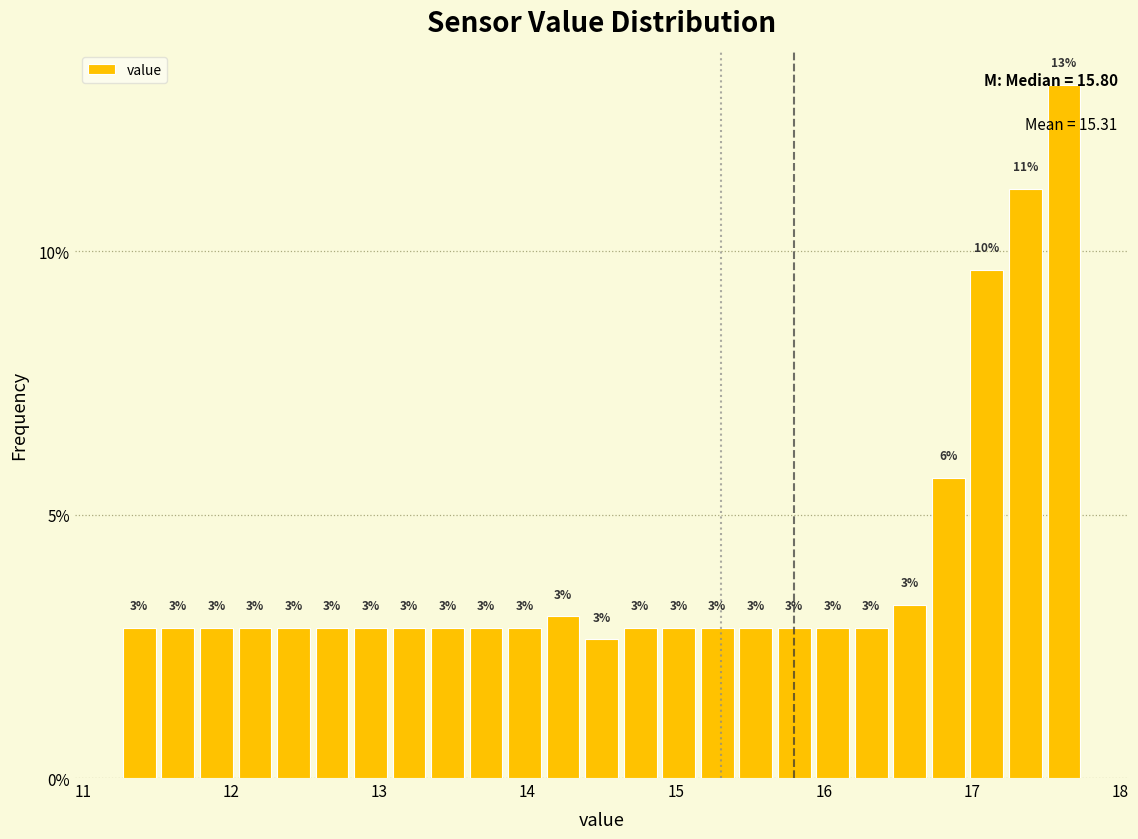

Read against the x-axis, roughly where is the centre of the tallest bar?

17.6